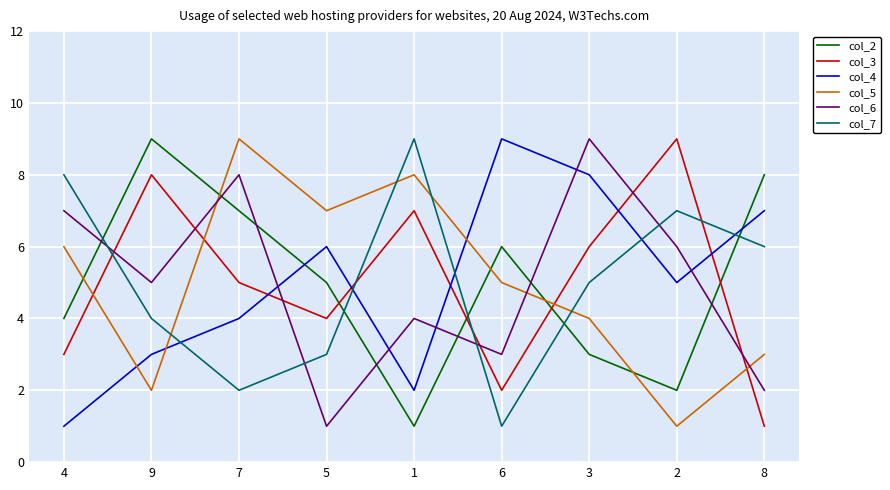

At how many categories does at least one series exceed 6?

9